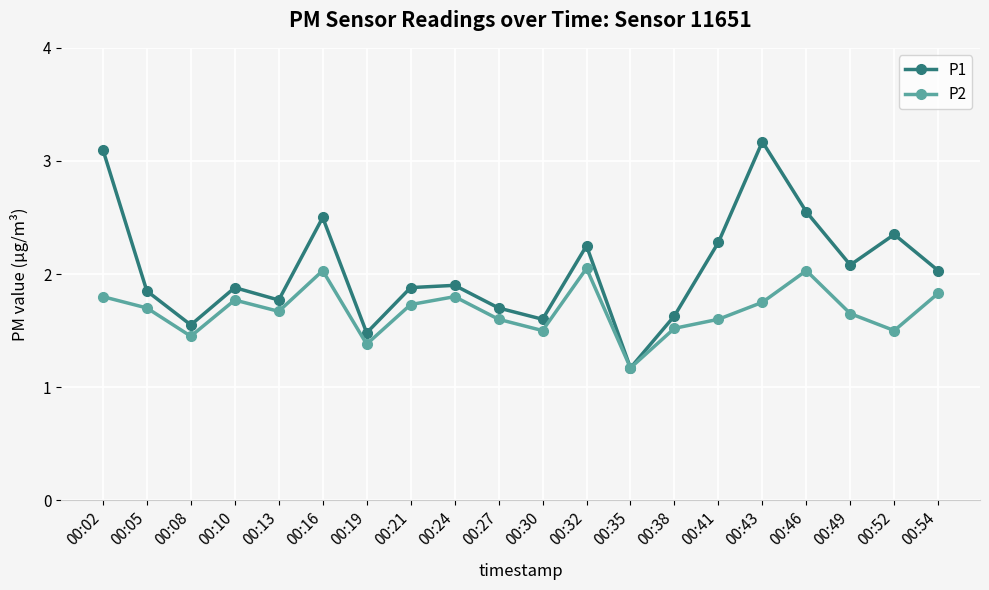

Which series has the largest range (max minus min)?

P1